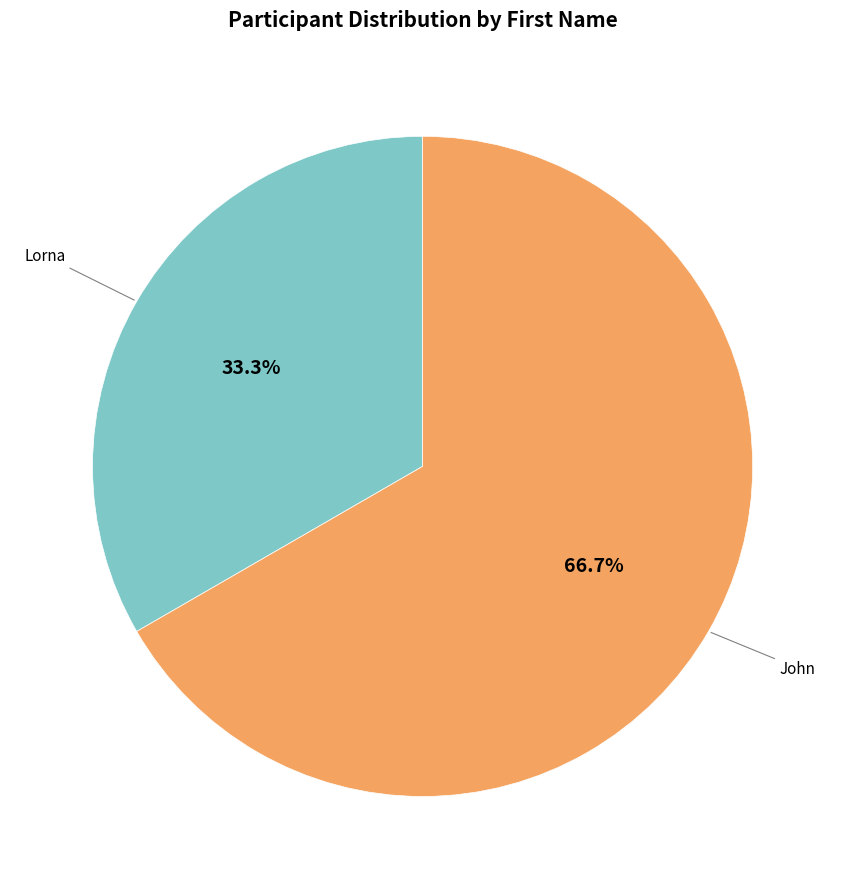

To the nearest percent, what is the average slice percentage?

50%